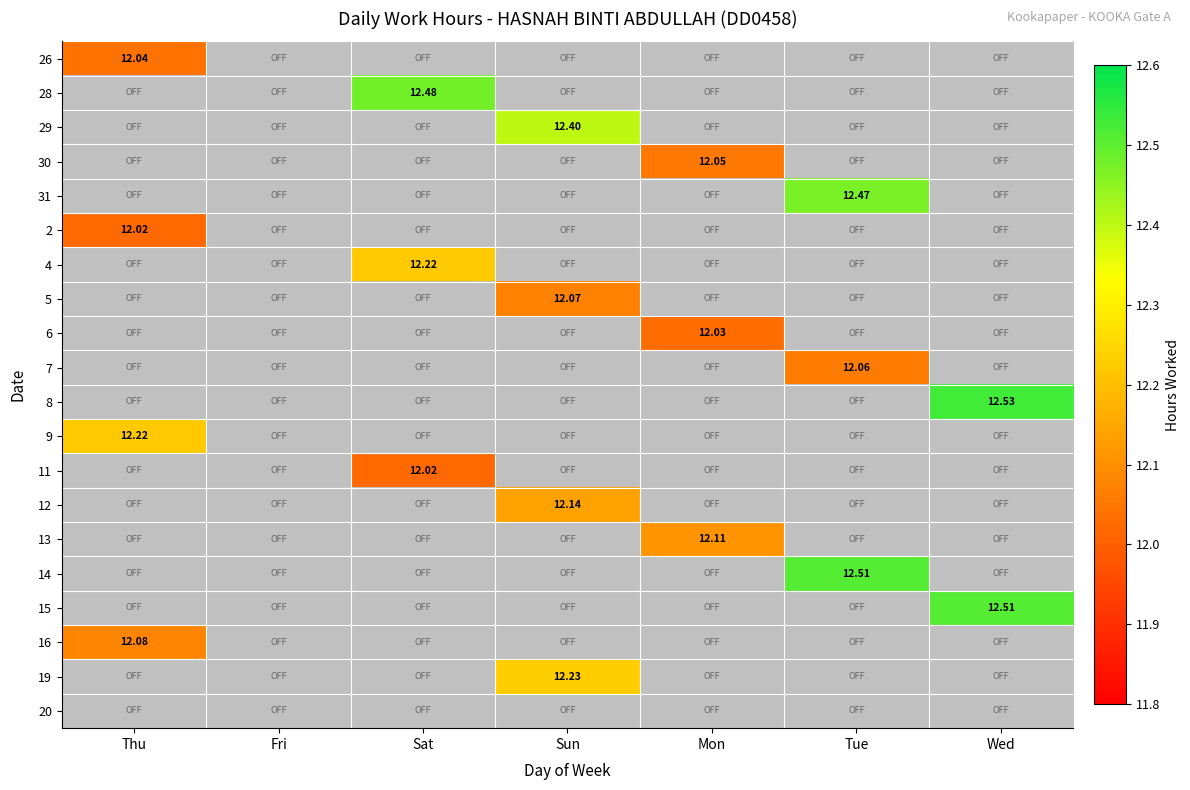

How many series are shown in this chart?

20